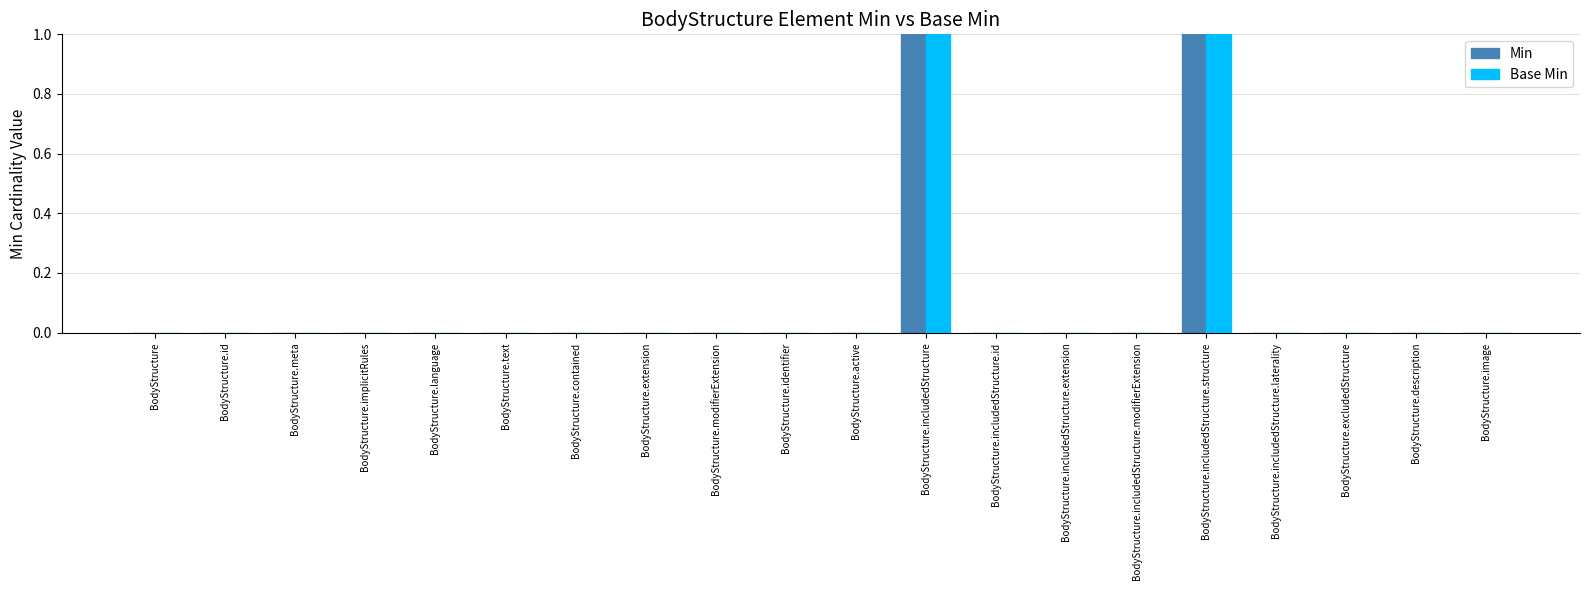

Reading right to left, transcribe all the data shown in this chart.

Min: BodyStructure.image=0	BodyStructure.description=0	BodyStructure.excludedStructure=0	BodyStructure.includedStructure.laterality=0	BodyStructure.includedStructure.structure=1	BodyStructure.includedStructure.modifierExtension=0	BodyStructure.includedStructure.extension=0	BodyStructure.includedStructure.id=0	BodyStructure.includedStructure=1	BodyStructure.active=0	BodyStructure.identifier=0	BodyStructure.modifierExtension=0	BodyStructure.extension=0	BodyStructure.contained=0	BodyStructure.text=0	BodyStructure.language=0	BodyStructure.implicitRules=0	BodyStructure.meta=0	BodyStructure.id=0	BodyStructure=0
Base Min: BodyStructure.image=0	BodyStructure.description=0	BodyStructure.excludedStructure=0	BodyStructure.includedStructure.laterality=0	BodyStructure.includedStructure.structure=1	BodyStructure.includedStructure.modifierExtension=0	BodyStructure.includedStructure.extension=0	BodyStructure.includedStructure.id=0	BodyStructure.includedStructure=1	BodyStructure.active=0	BodyStructure.identifier=0	BodyStructure.modifierExtension=0	BodyStructure.extension=0	BodyStructure.contained=0	BodyStructure.text=0	BodyStructure.language=0	BodyStructure.implicitRules=0	BodyStructure.meta=0	BodyStructure.id=0	BodyStructure=0